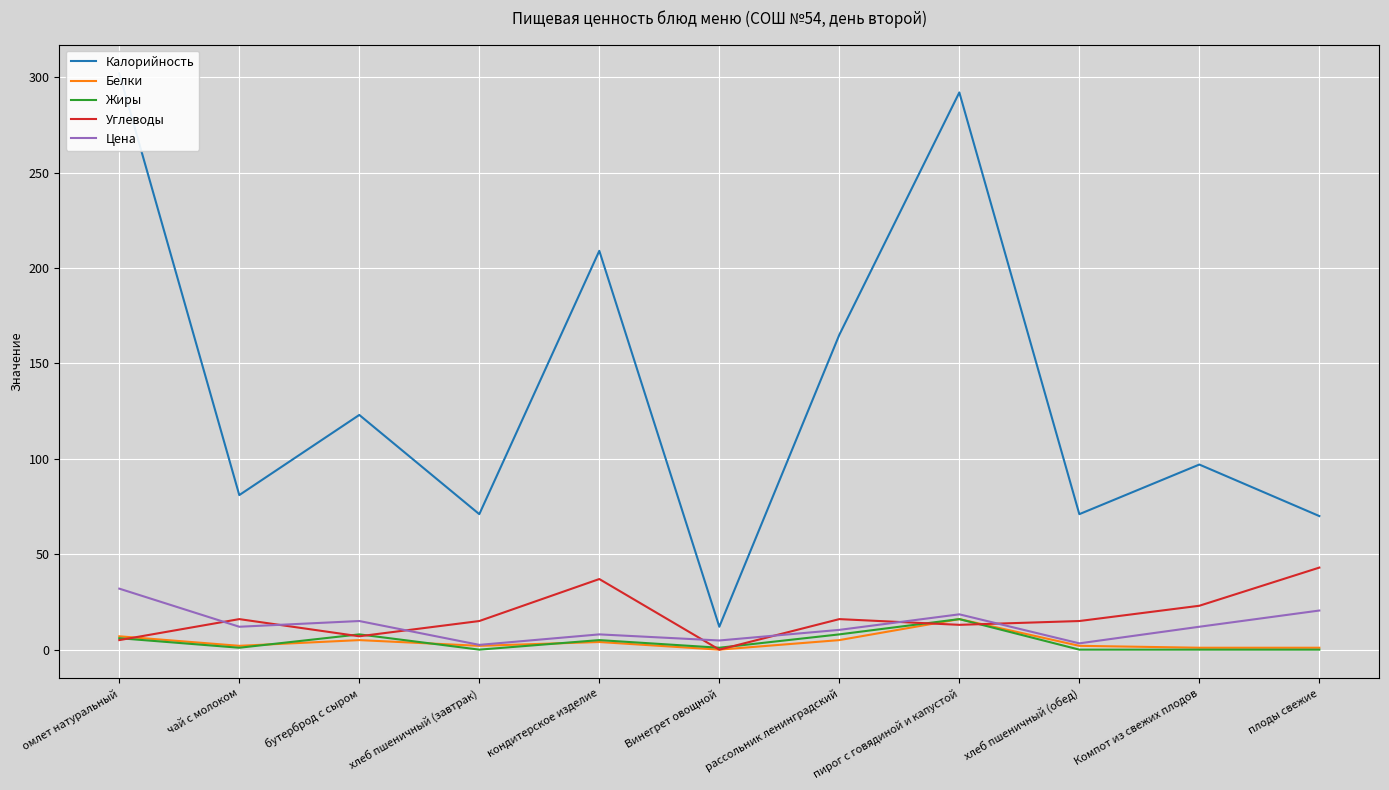

Which series has the largest total across all categories?

Калорийность